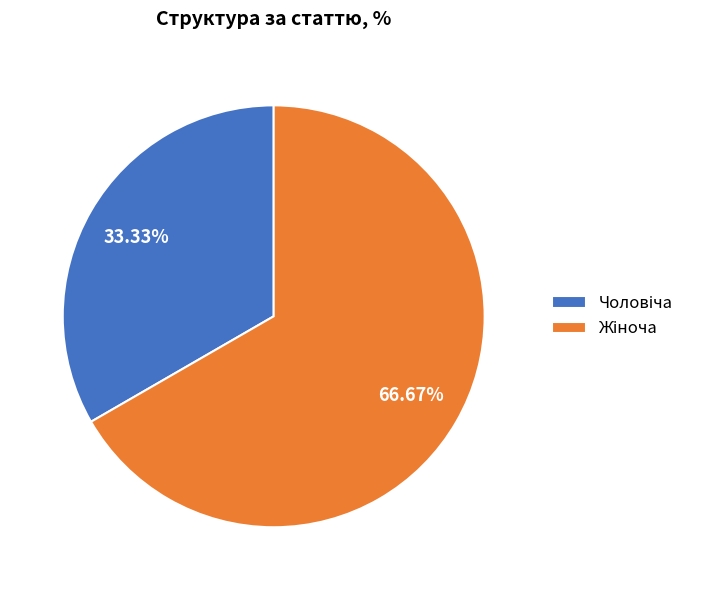

Is there any slice that represents more than half of the pie?

Yes